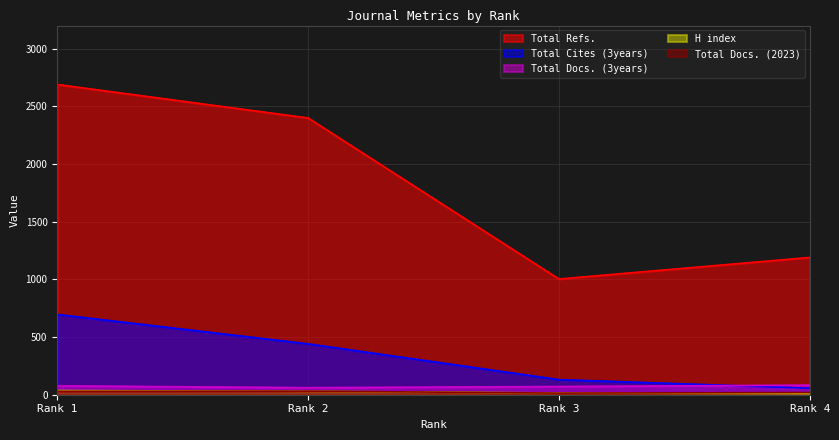

Which series has the largest total across all categories?

Total Refs.